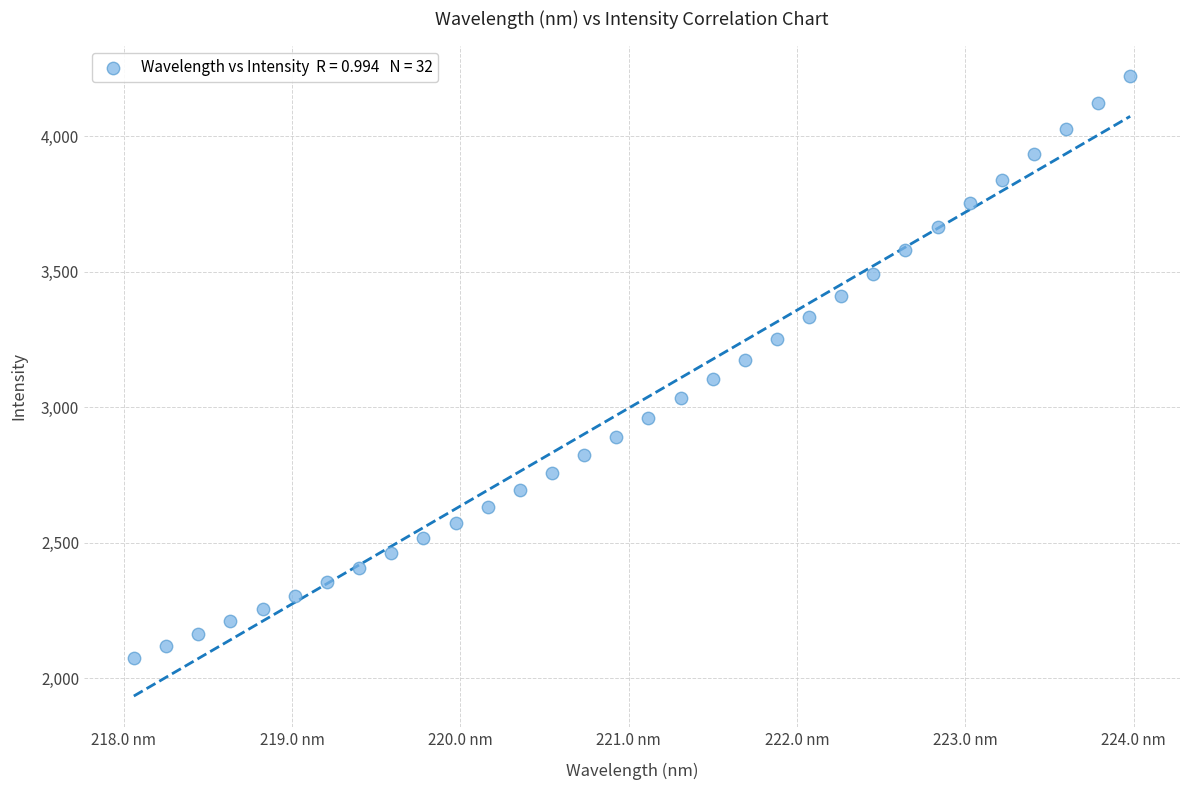

What is the range of Y values (max minus min)?

2143.5